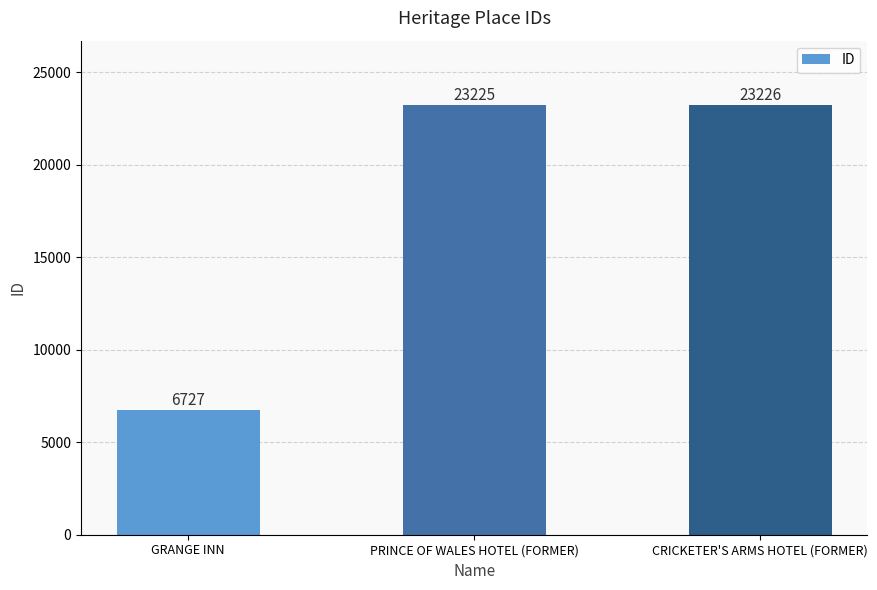

How many bars are there in total?

3